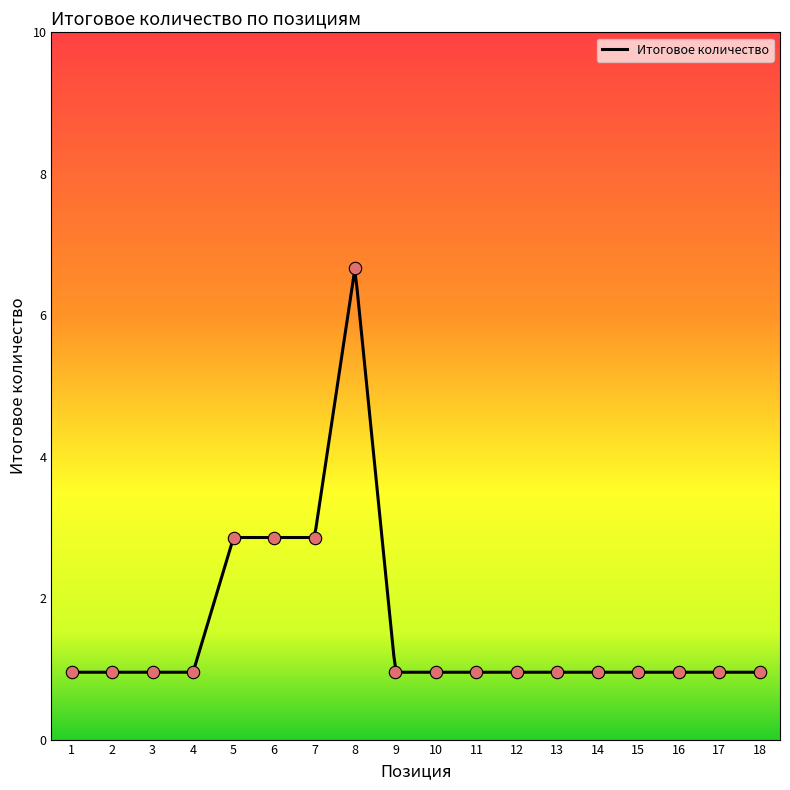

Approximately how many times larger is the value at 3 compared to 7?

0.3